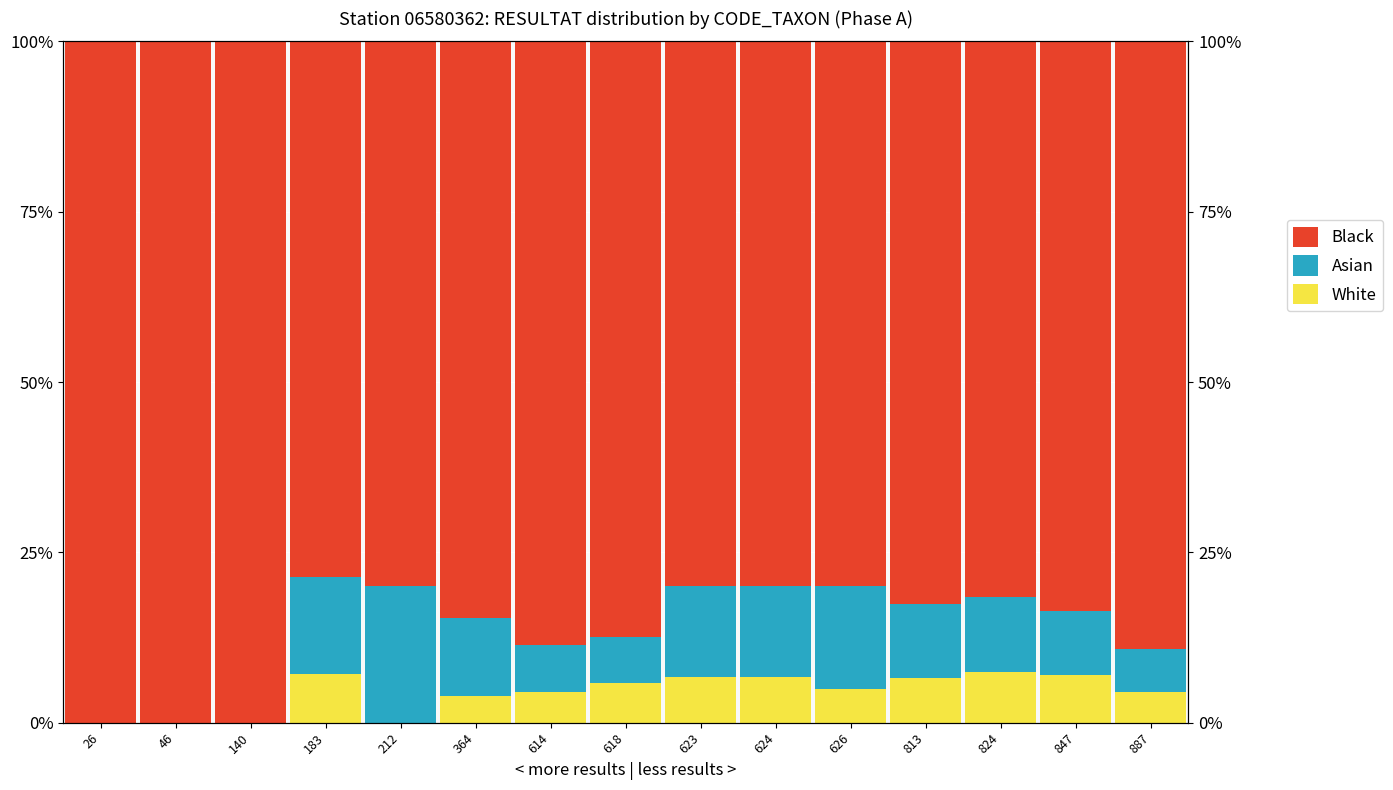

Between 212 and 623, which series saw the biggest shift?

White